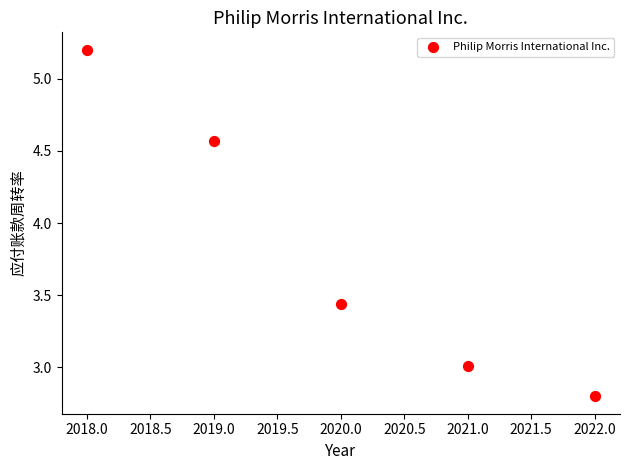

What is the range of Y values (max minus min)?

2.4